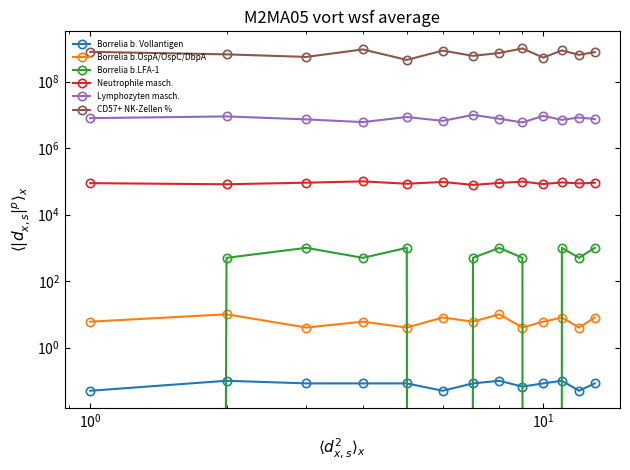

How many data points in Borrelia b.LFA-1 are above 500?

5